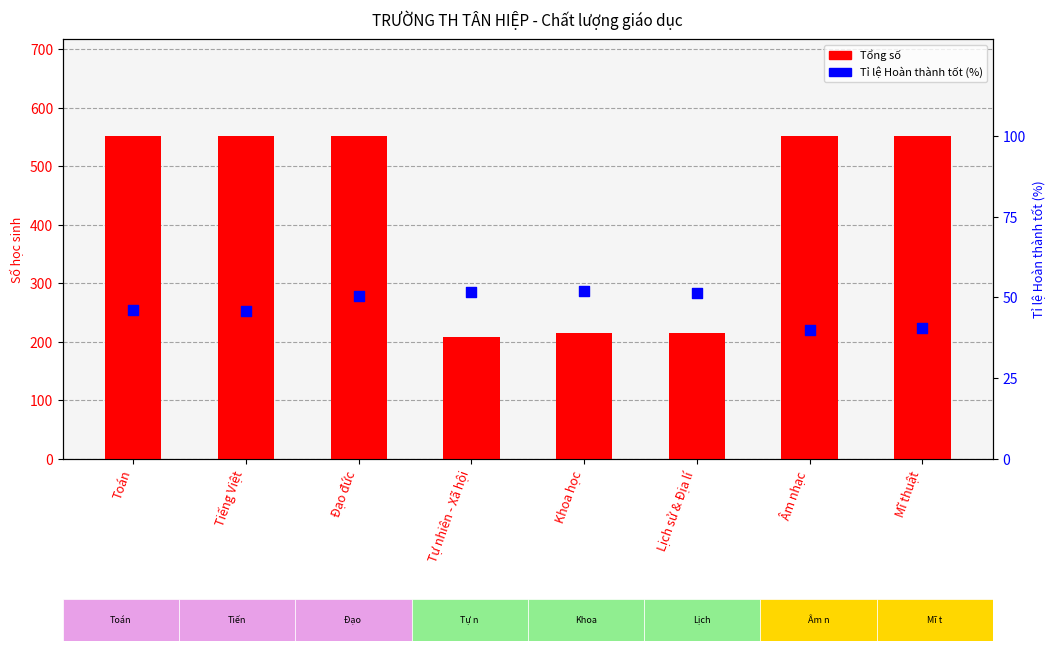

Is the value of Tỉ lệ Hoàn thành tốt (%) at Âm nhạc greater than the value of Tổng số at Âm nhạc?

No